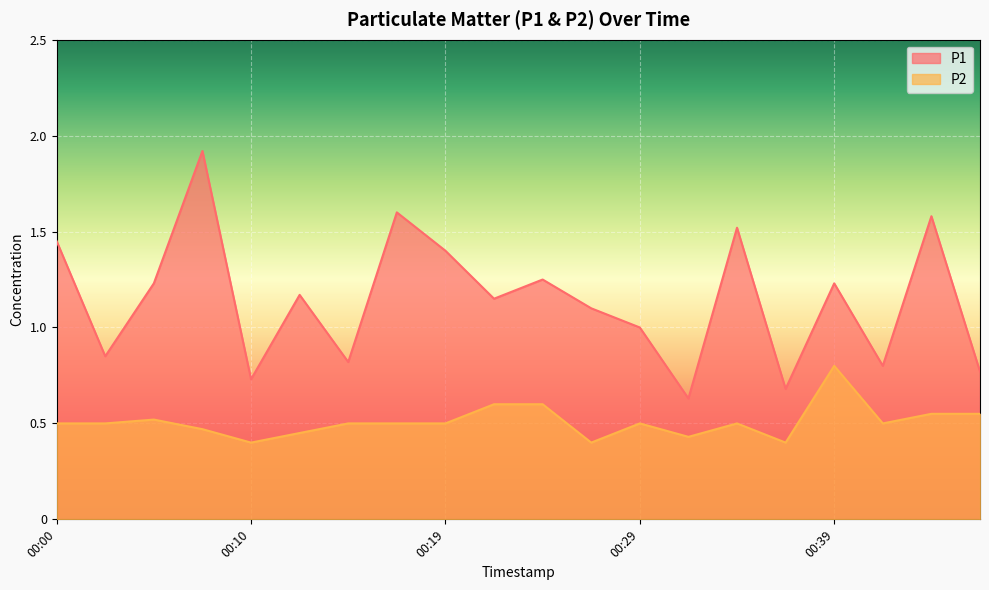

True or false: P2 and P1 cross at least once.

False